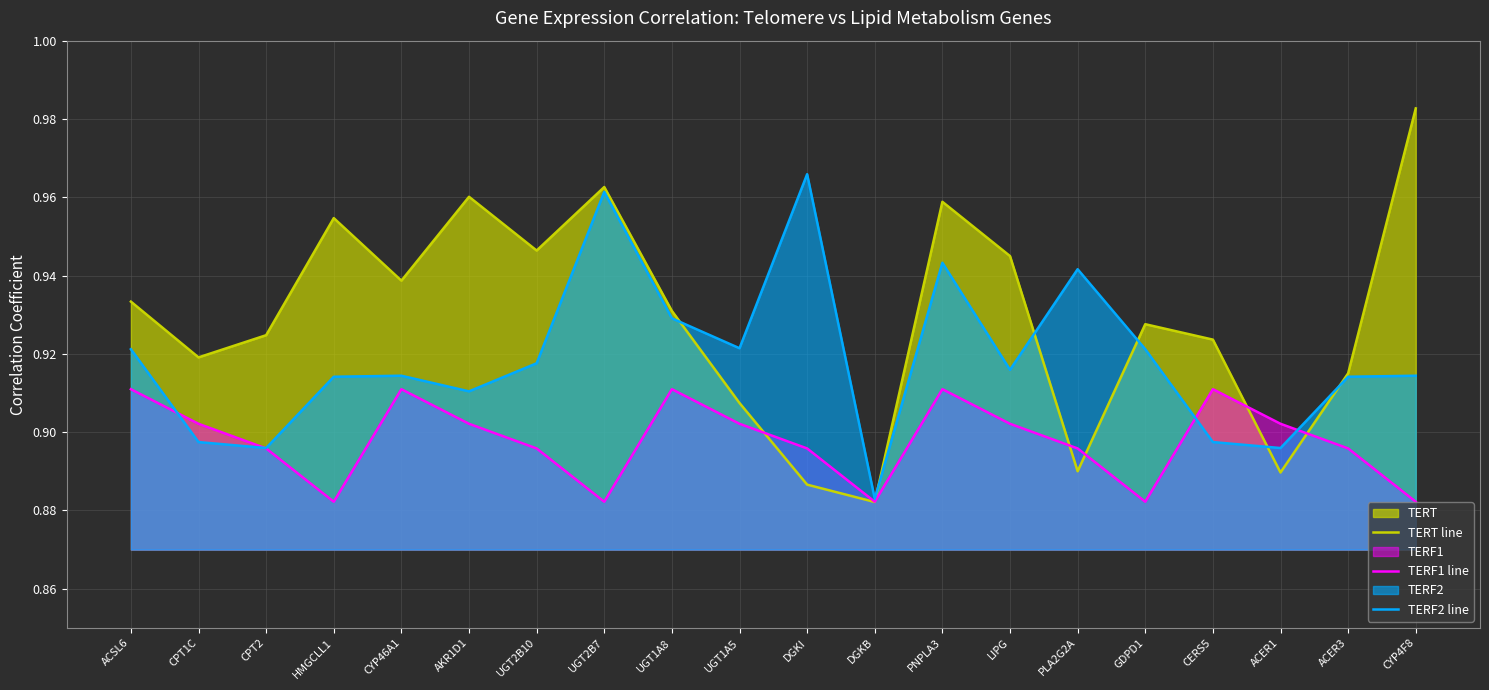

True or false: TERF1 line and TERT line cross at least once.

True